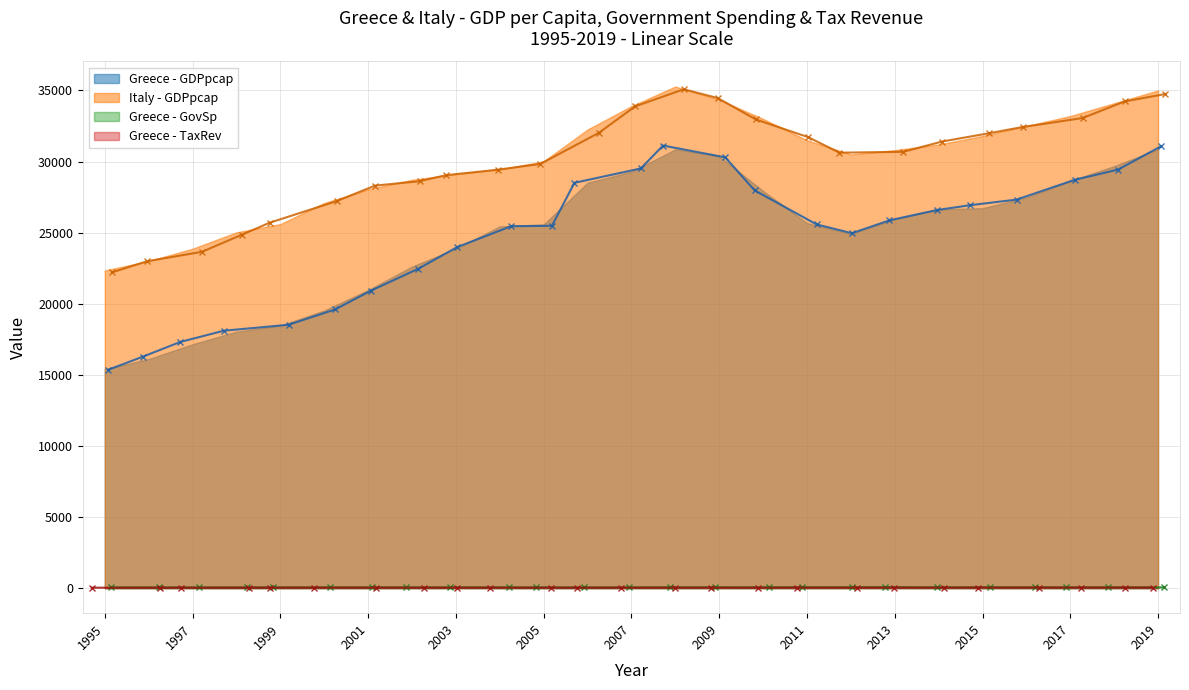

What is the difference between the Greece - GovSp values at 2015 and 2018?

5.7